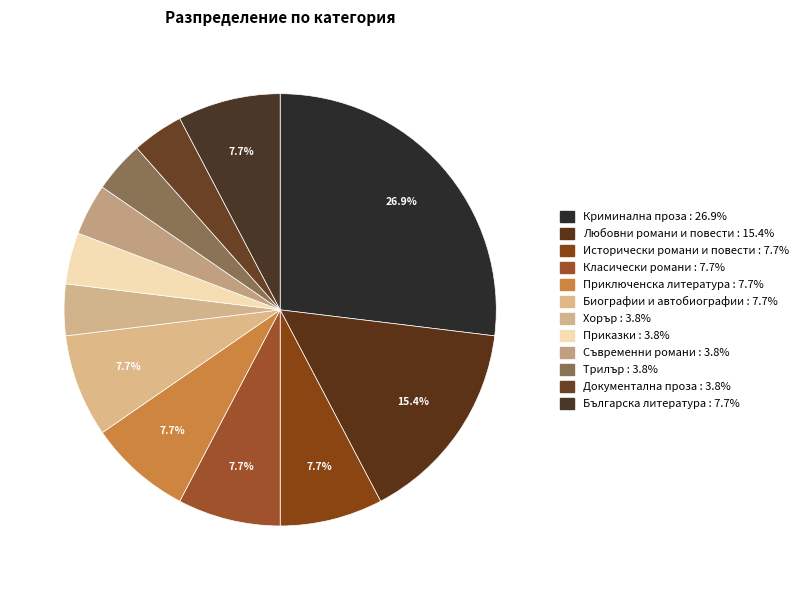

Rank the categories by value from highest to lowest.

Криминална проза, Любовни романи и повести, Исторически романи и повести, Класически романи, Приключенска литература, Биографии и автобиографии, Българска литература, Хорър, Приказки, Съвременни романи, Трилър, Документална проза